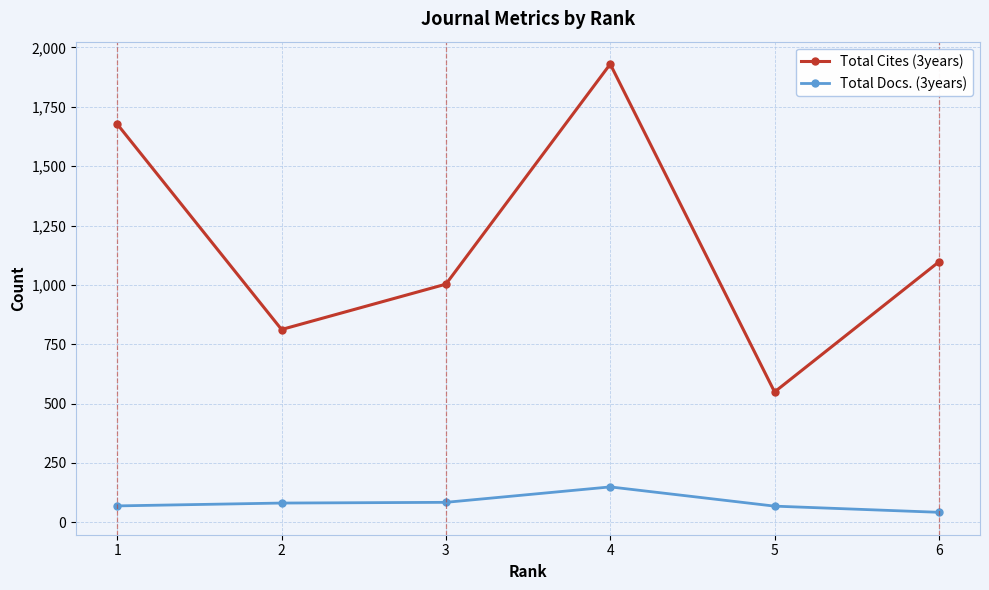

Is the value of Total Cites (3years) at 2 greater than the value of Total Docs. (3years) at 6?

Yes